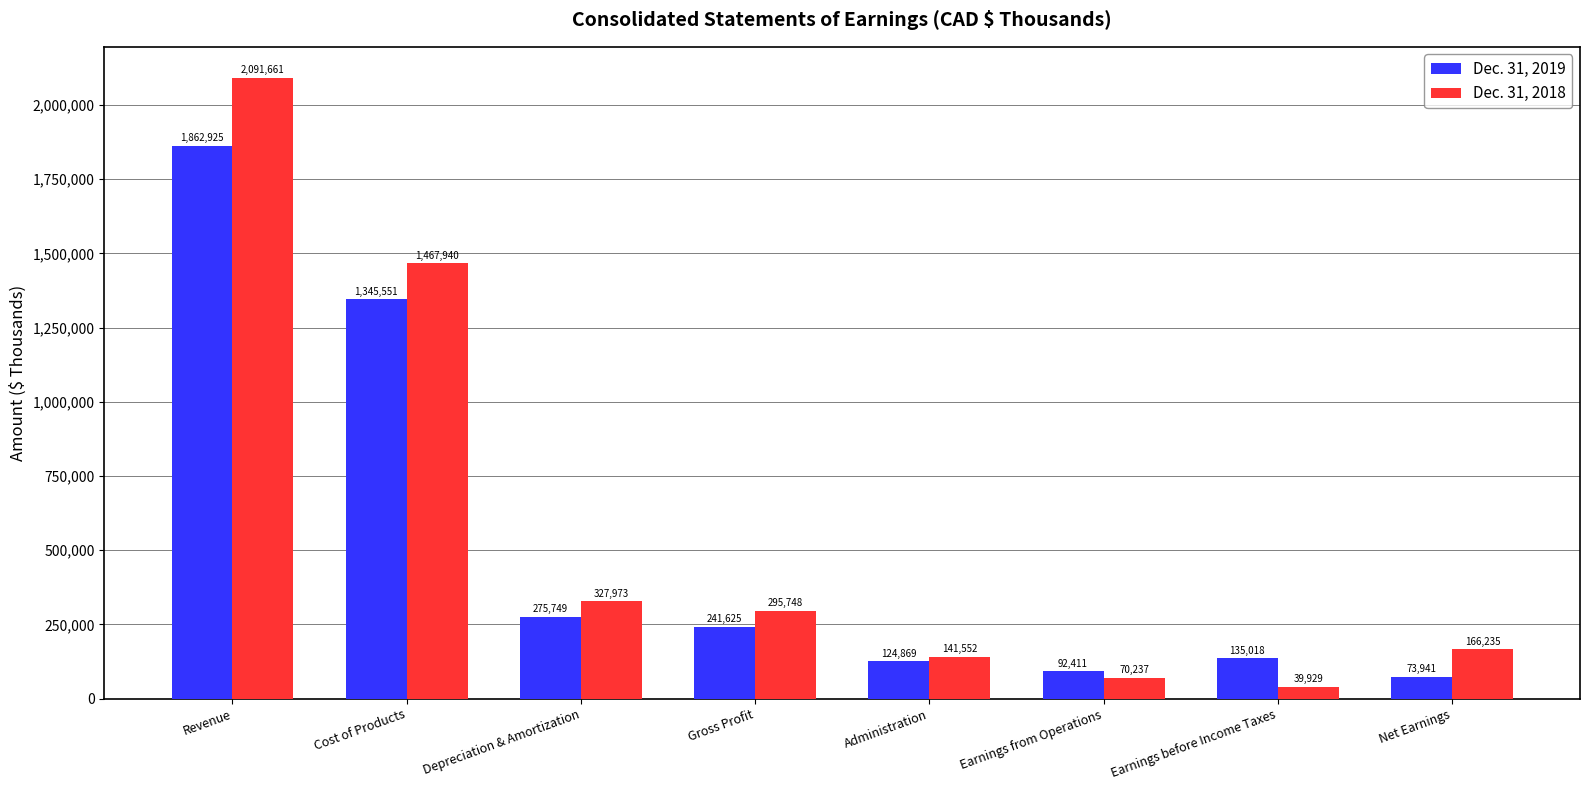

Where does the Dec. 31, 2019 series first go above 241625?

Revenue